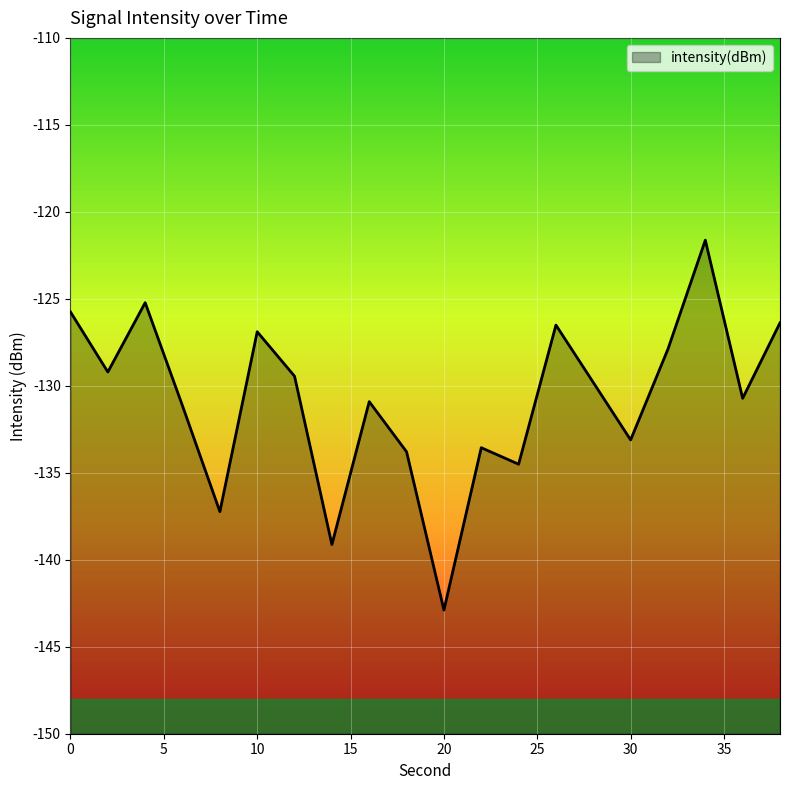

How many lines are shown in the chart?

1